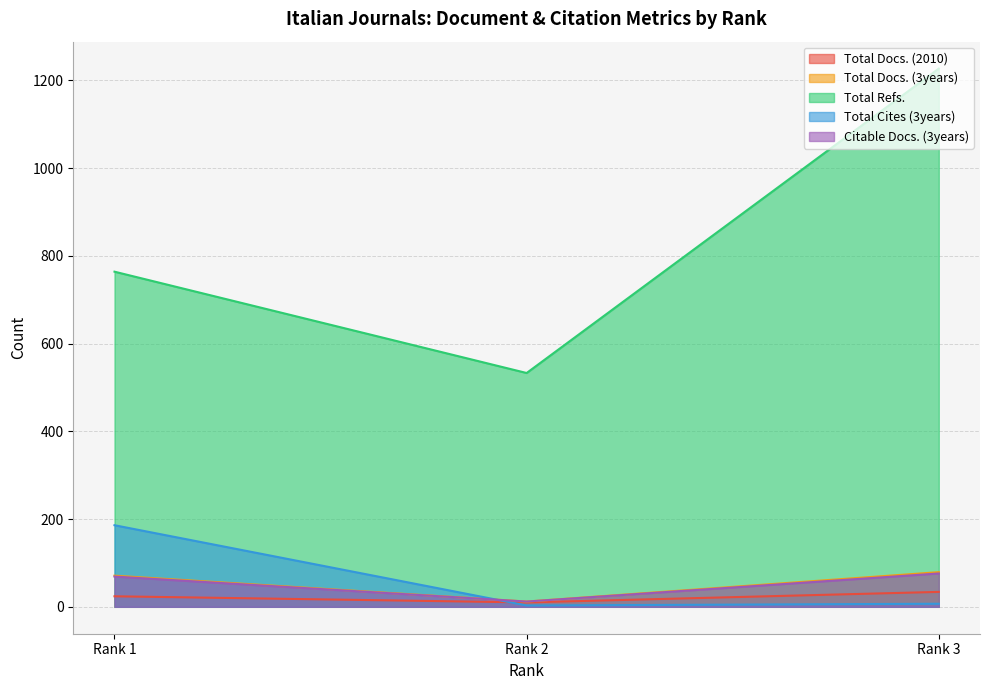

At how many categories does at least one series exceed 1219?

1